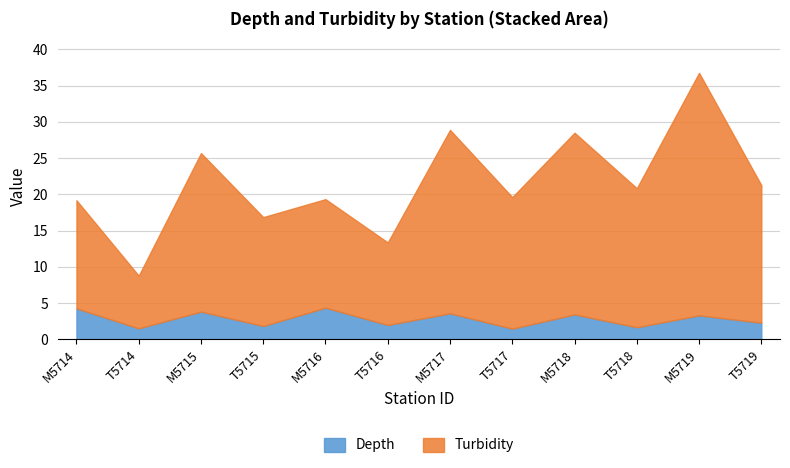

What is the highest value of the Depth series?

4.4